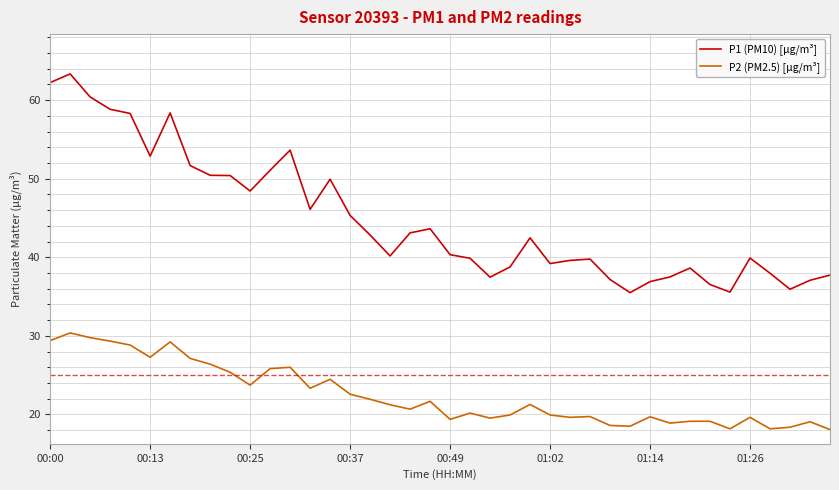

Which series has the widest spread of values?

P1 (PM10) [µg/m³]